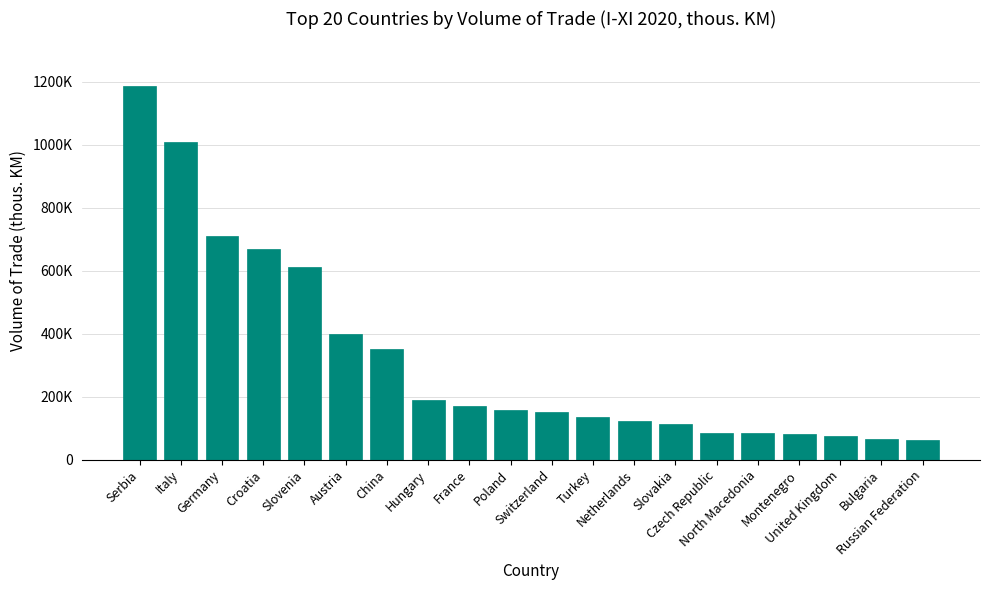

What is the average value?

321357.9